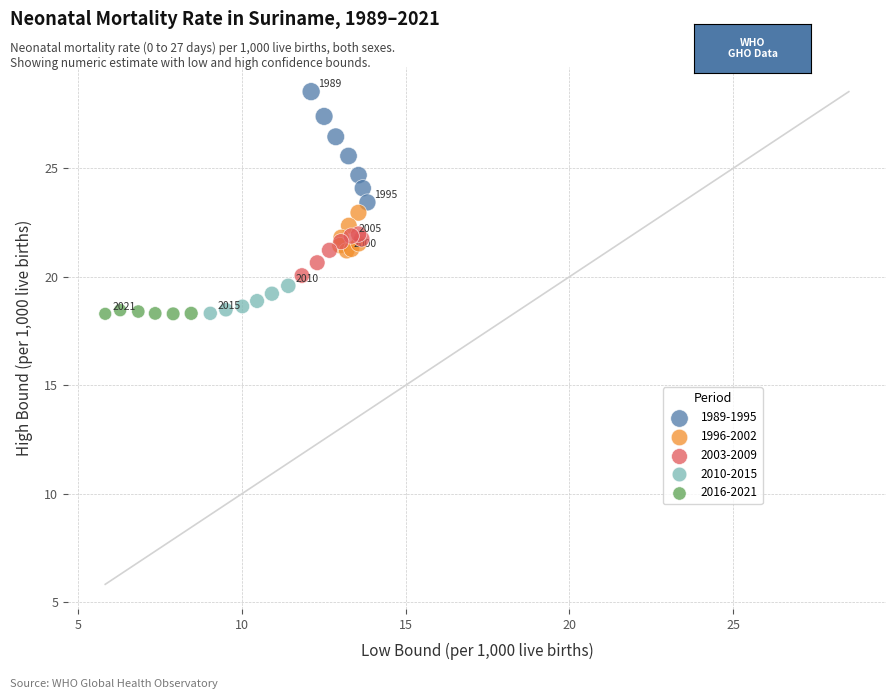

Which series has the largest Y range (max minus min)?

1989-1995